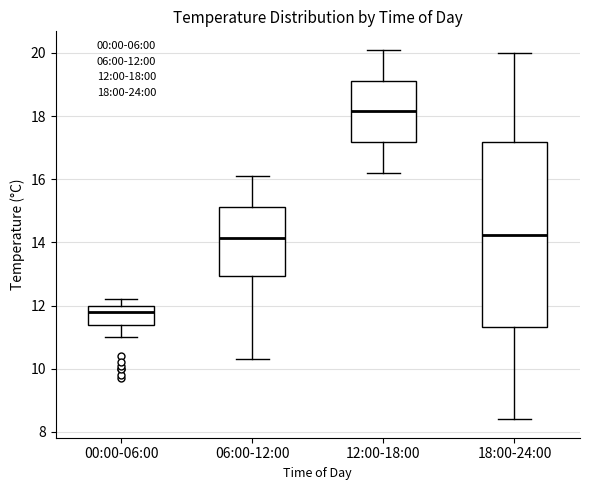

Where does the lower whisker of the box for 06:00-12:00 end on the y-axis? The values are not printed on the chart, so give them approximately, as read against the axis.

10.4